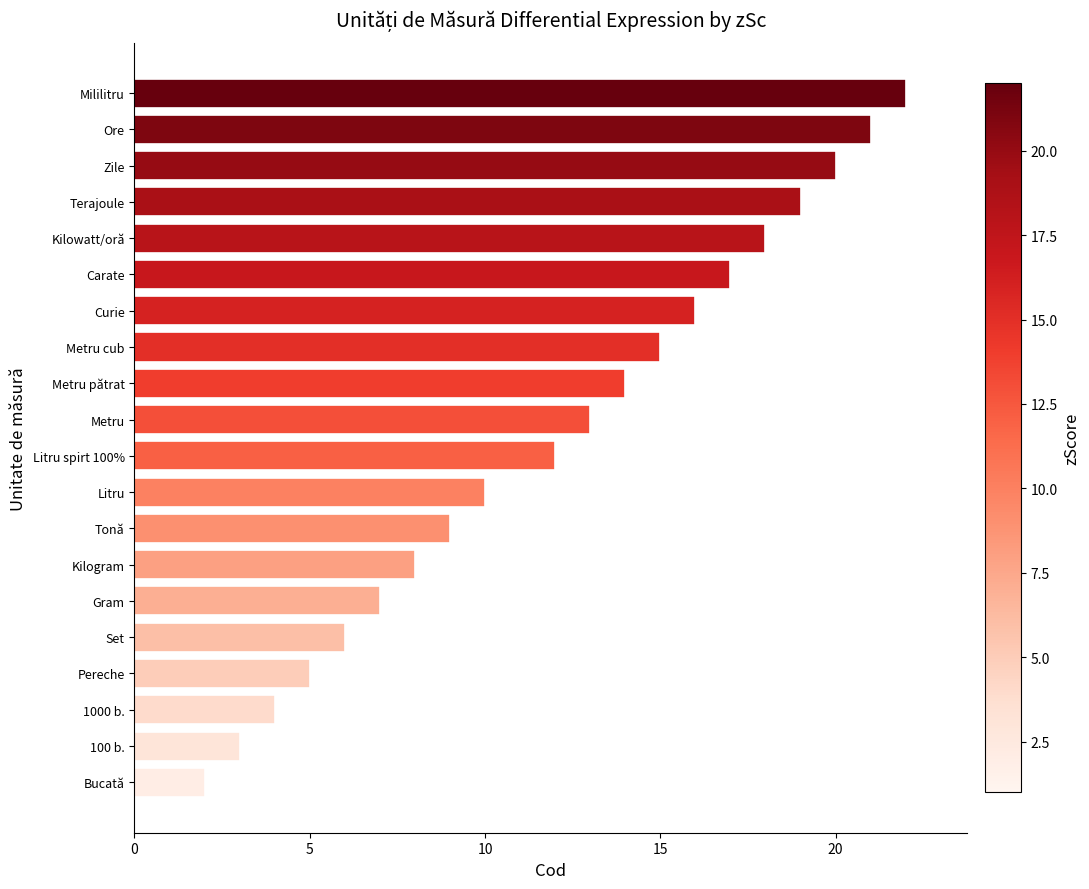

The chart shows a value of 8 at Set. True or false?

False